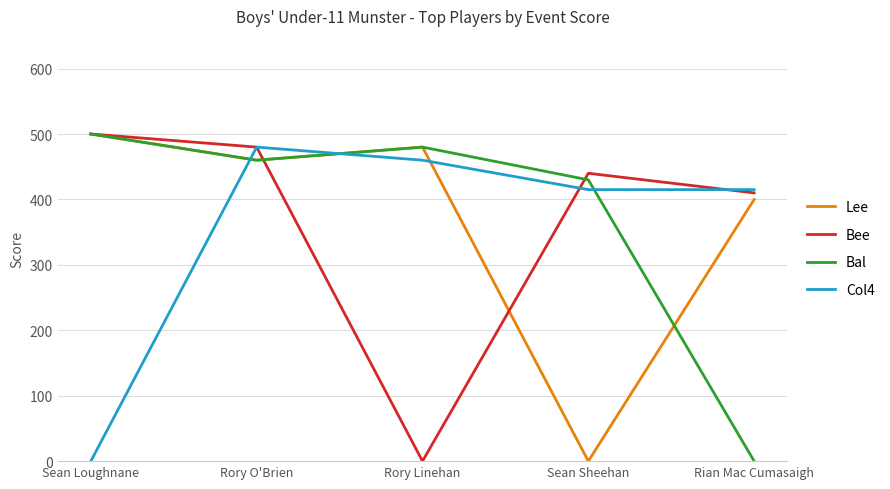

At which label is Bee closest to 250?

Rian Mac Cumasaigh